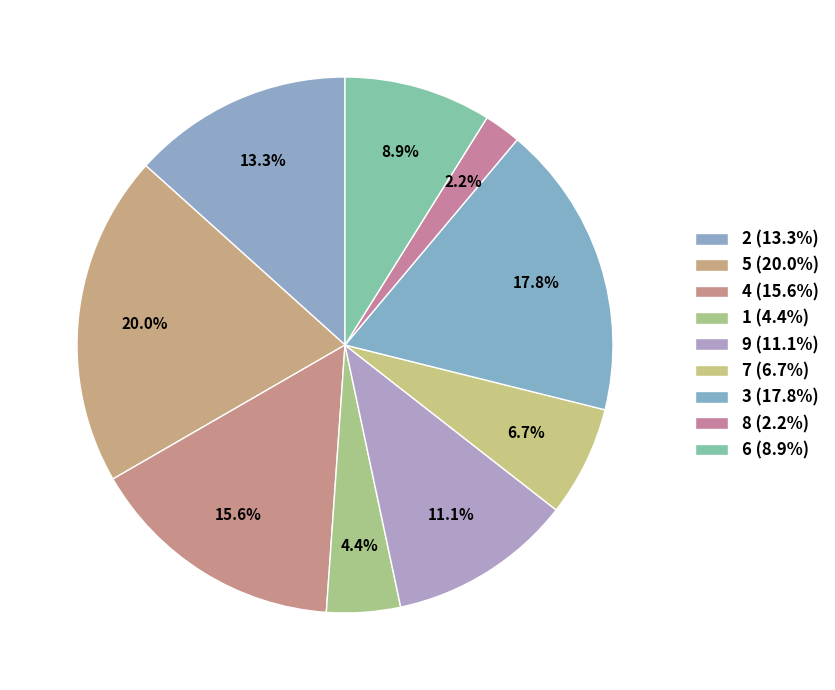

Is there any slice that represents more than half of the pie?

No